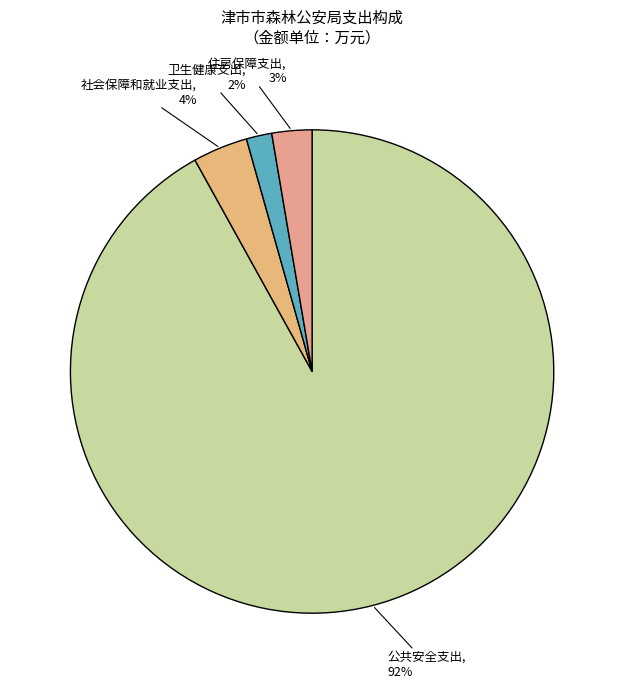

Between 住房保障支出 and 卫生健康支出, which is larger?

住房保障支出